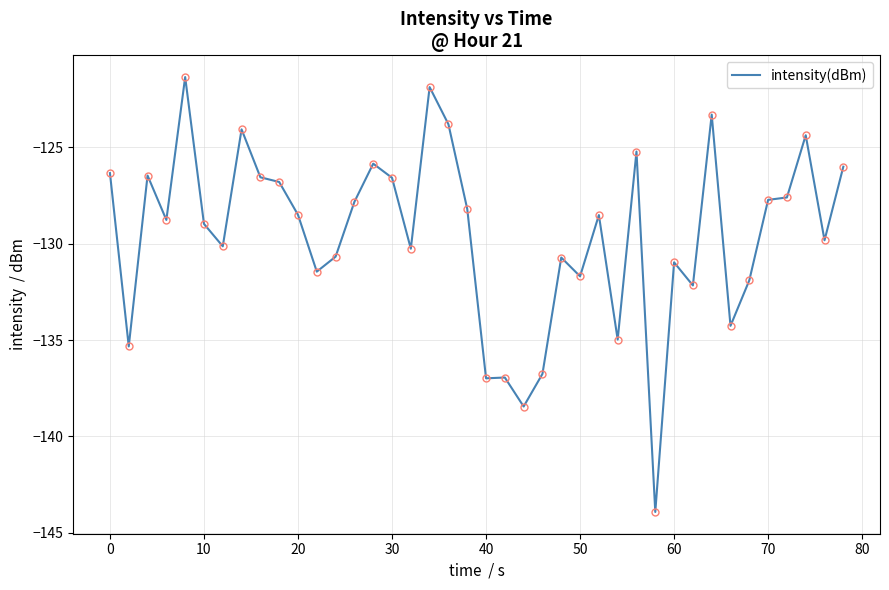

What is the difference between the maximum and minimum values?

22.6